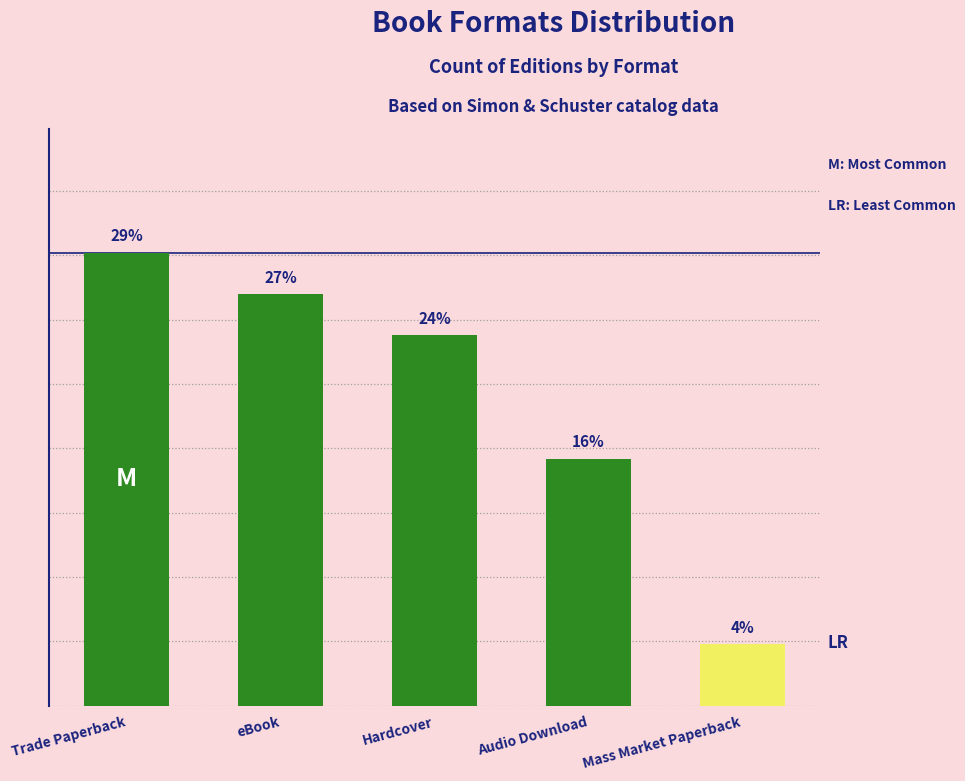

The value at Mass Market Paperback is 5. True or false?

False